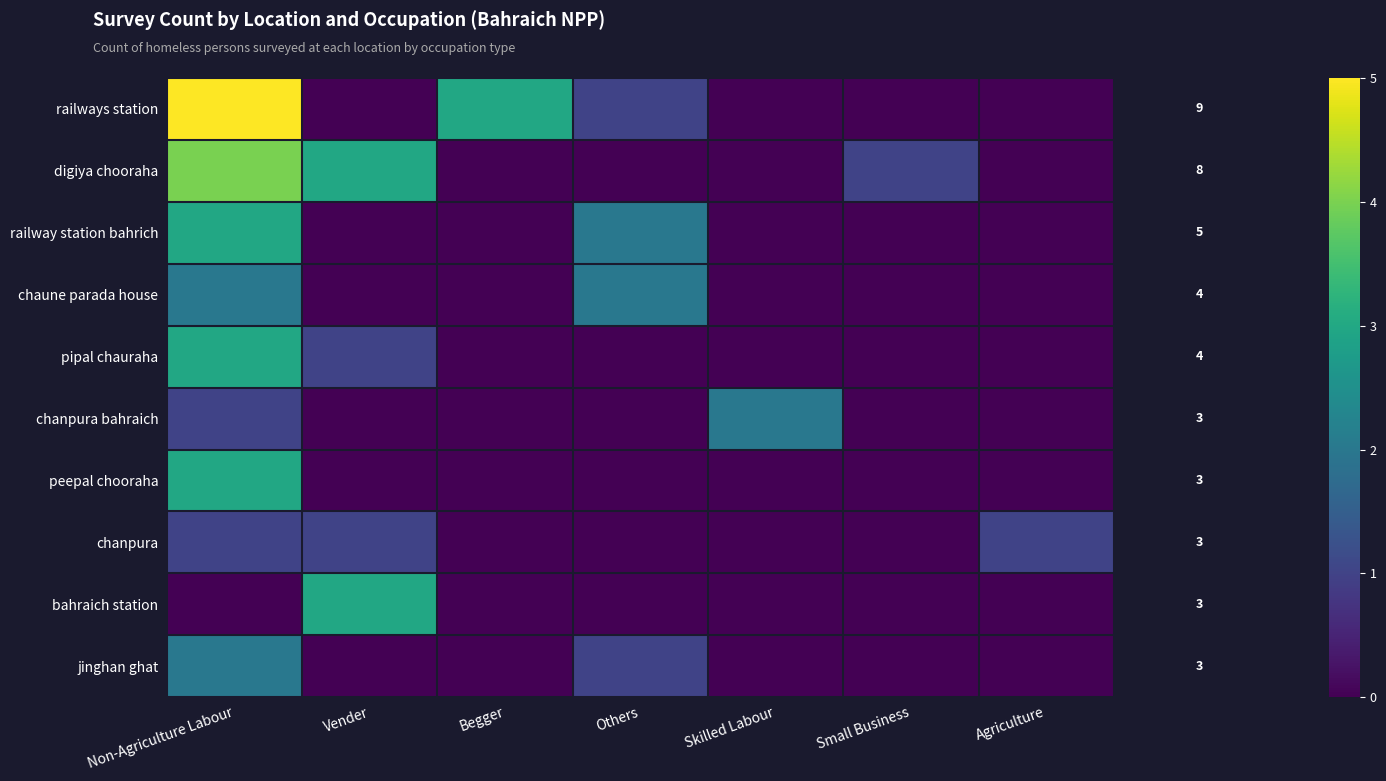

Between Others and Vender, which is larger?

Others